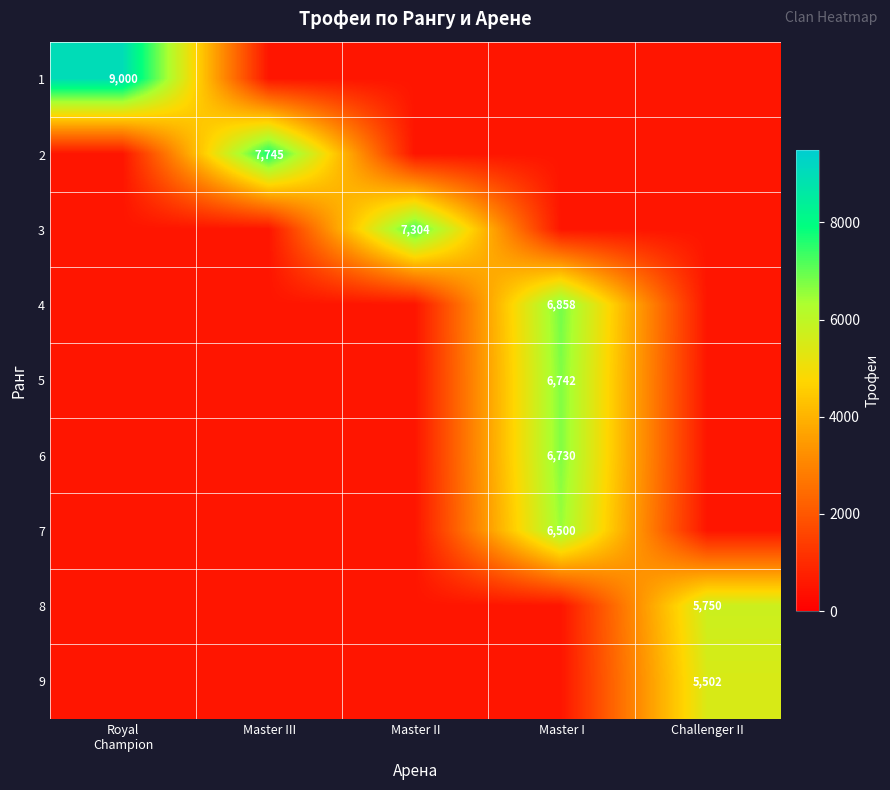

Which has a higher value, Master III or Challenger II?

Master III